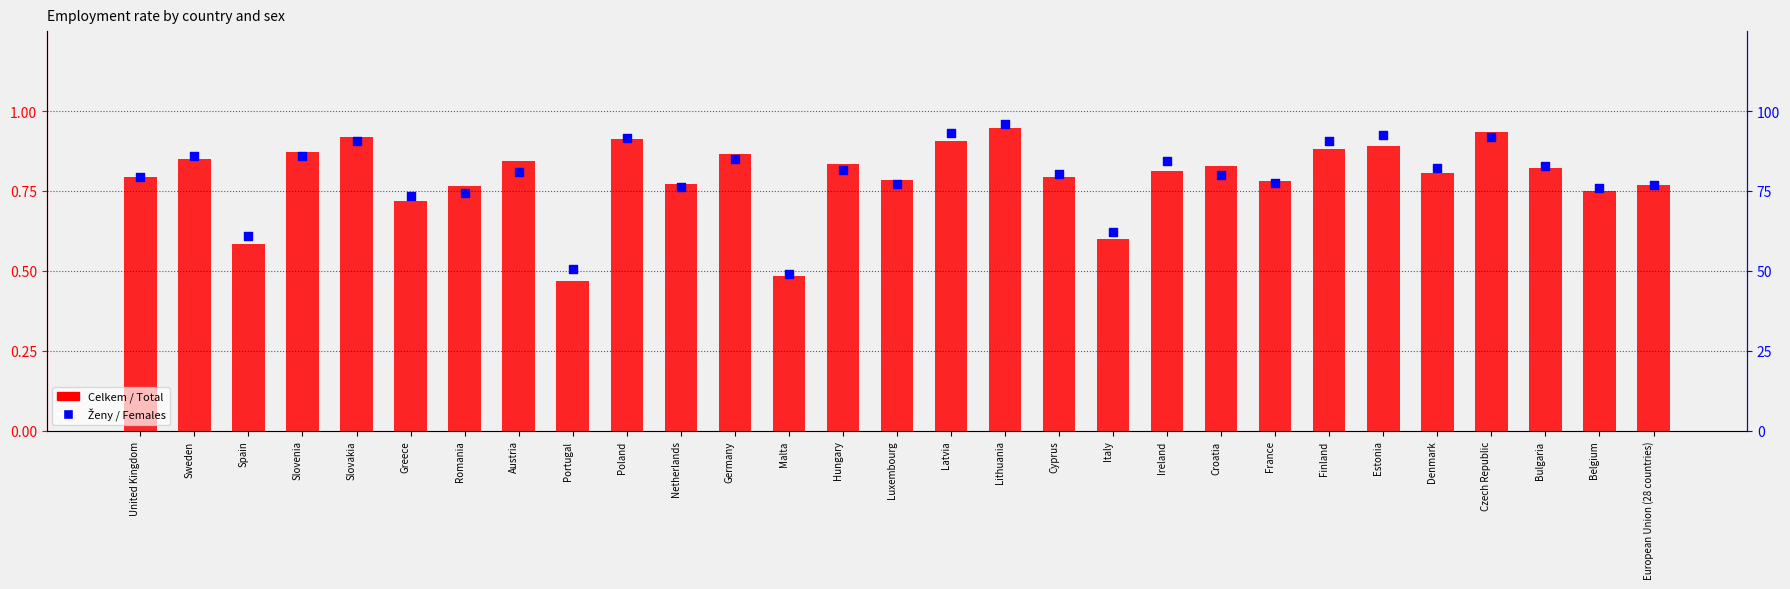

Which series reaches the minimum Y coordinate?

Celkem / Total